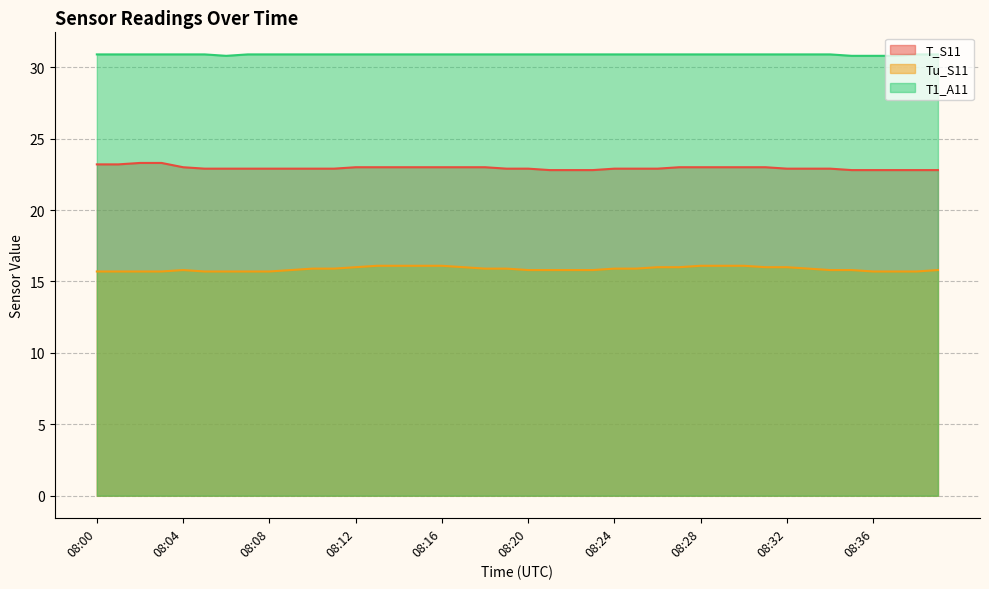

What is the total value across all series at 08:31?

69.9